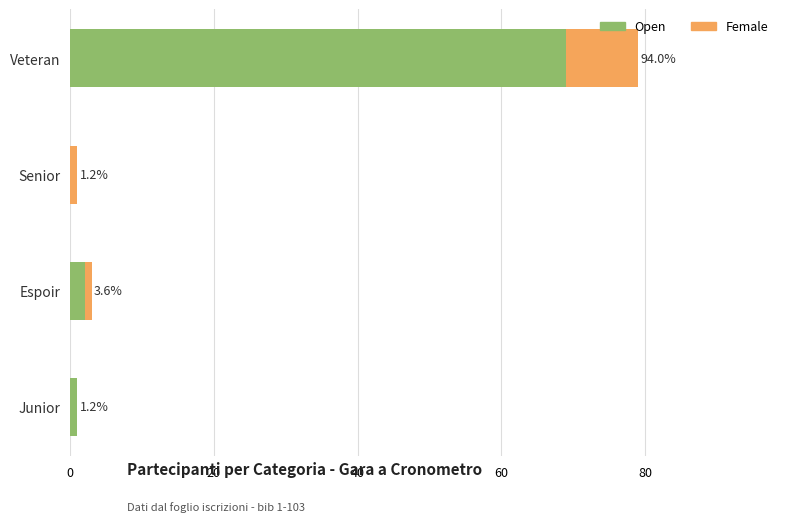

What are all the series names shown in the legend?

Open, Female